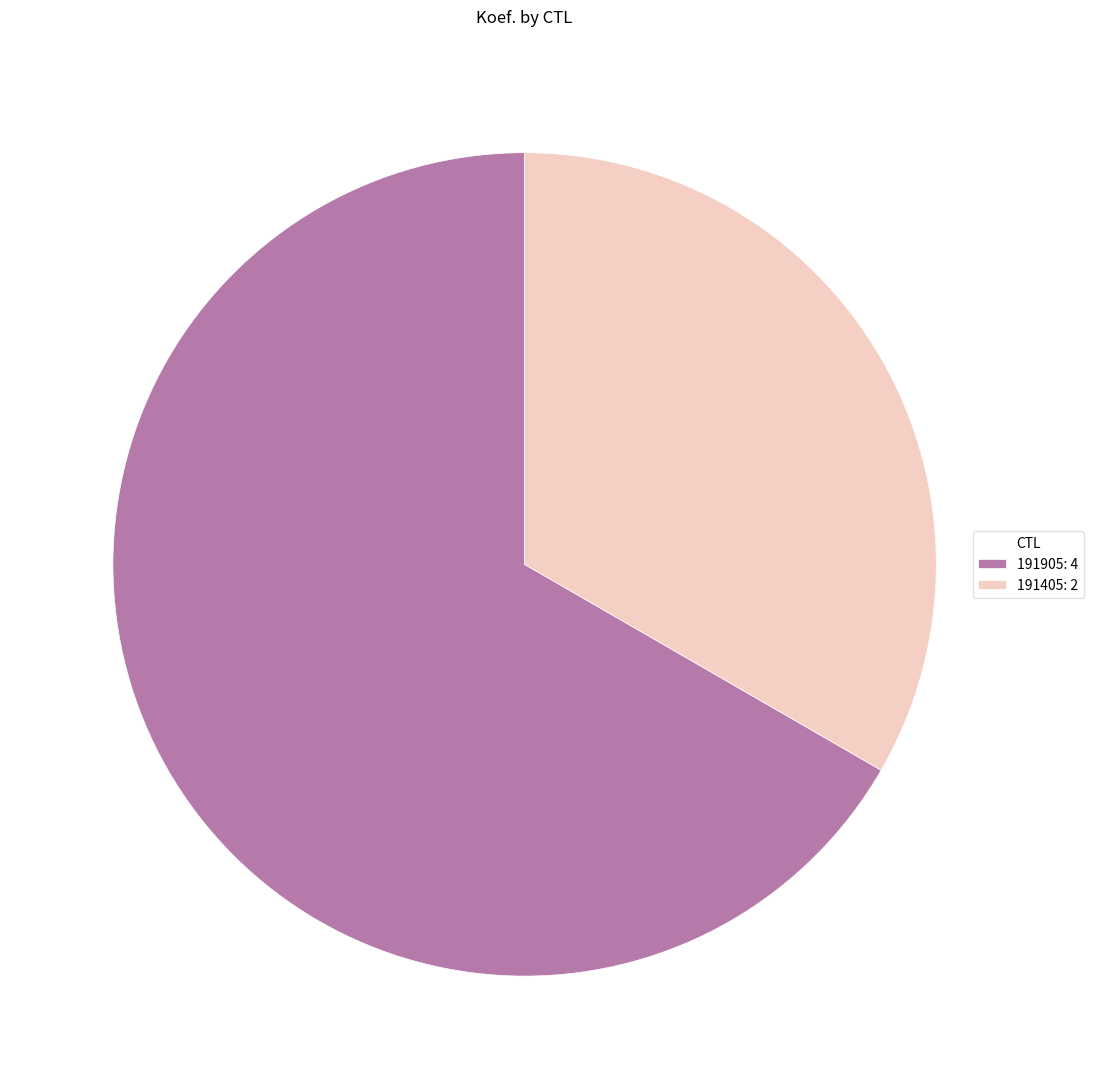

True or false: 191405: 2 accounts for 22% of the total.

False